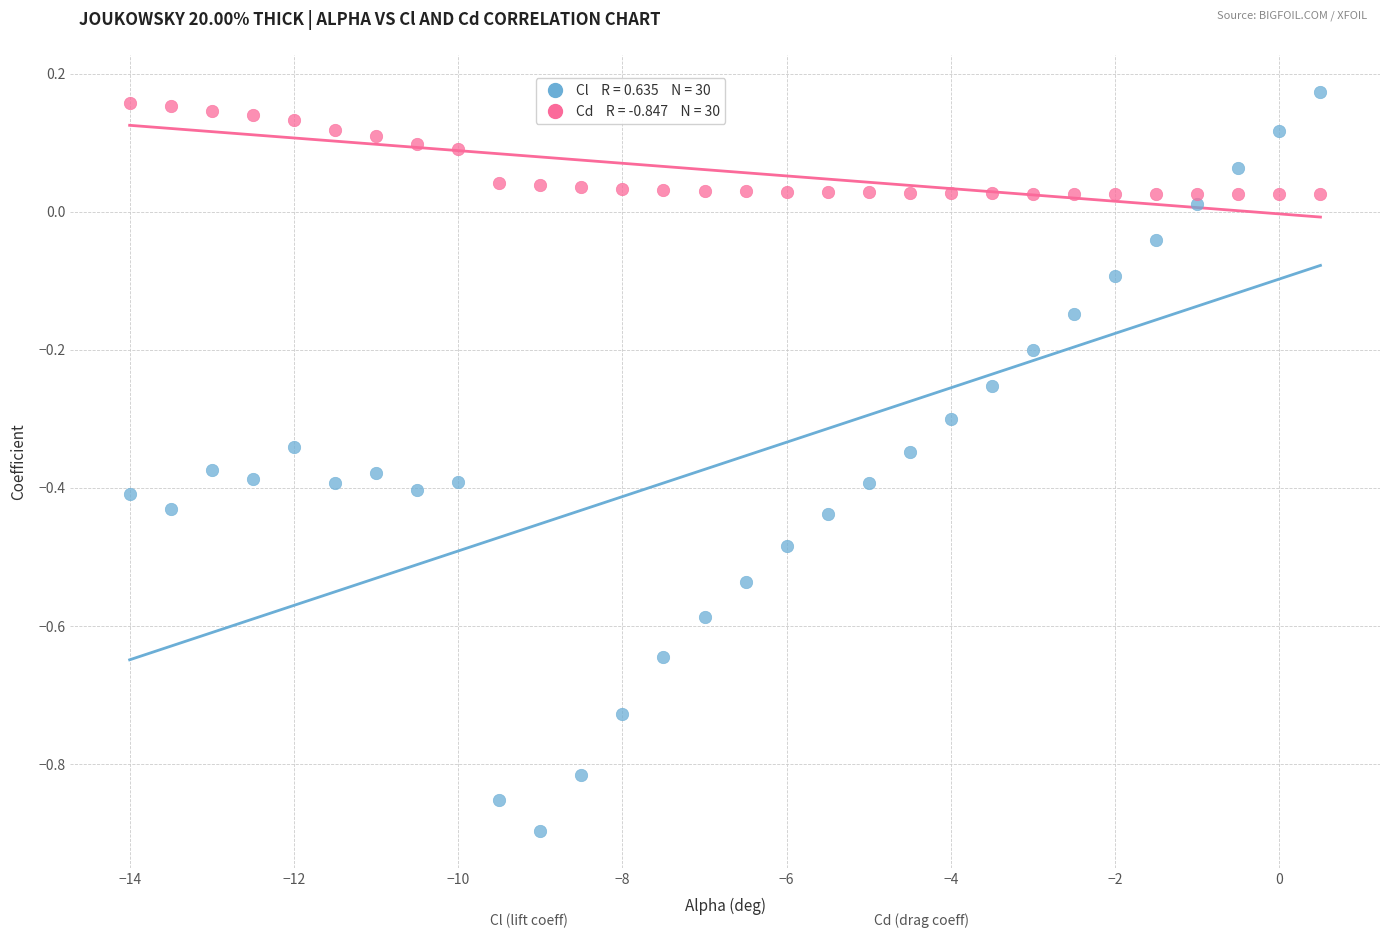

Across all data points, what is the range of Y values (max minus min)?

1.1